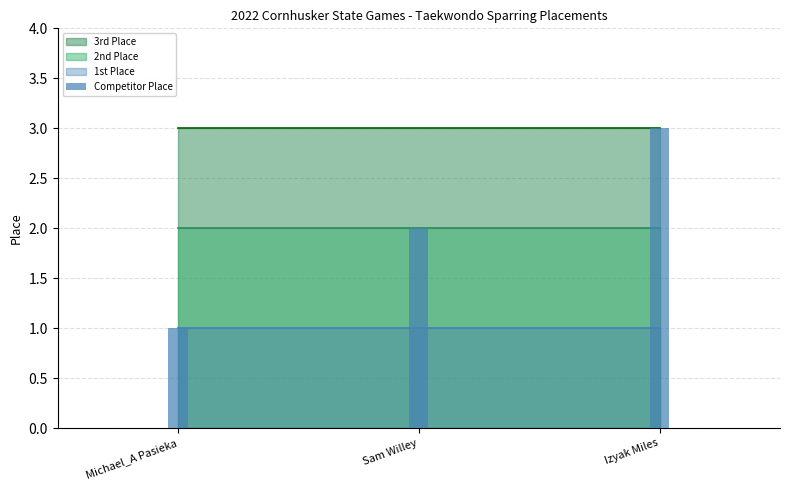

List the labels in order of value, largest first.

Izyak Miles, Sam Willey, Michael_A Pasieka